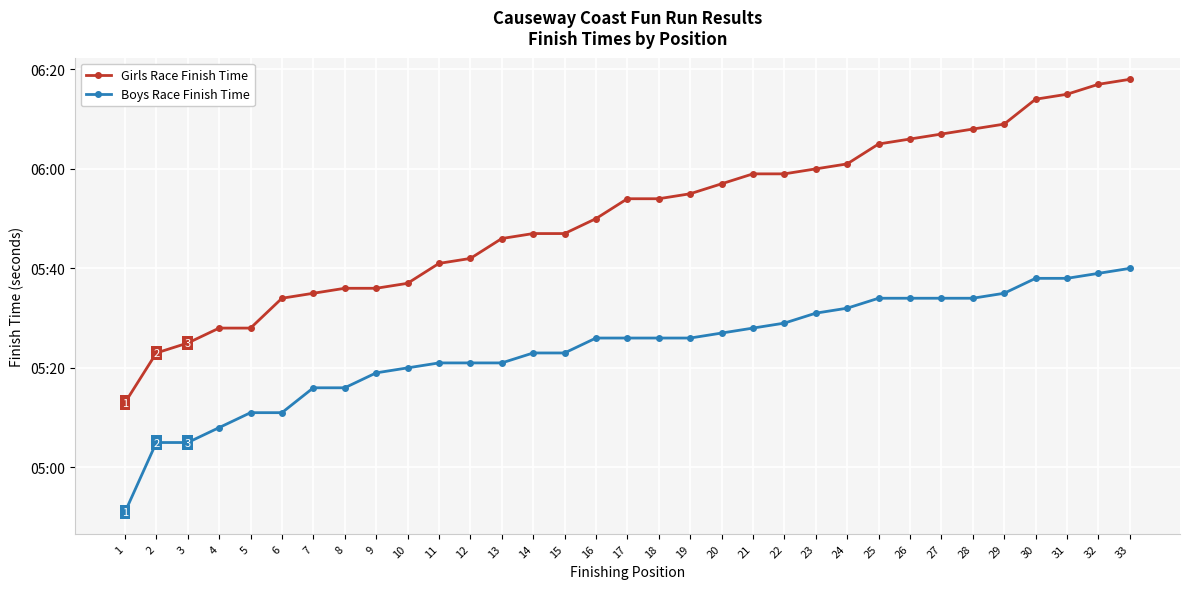

Which series changed the most between 3 and 29?

Girls Race Finish Time